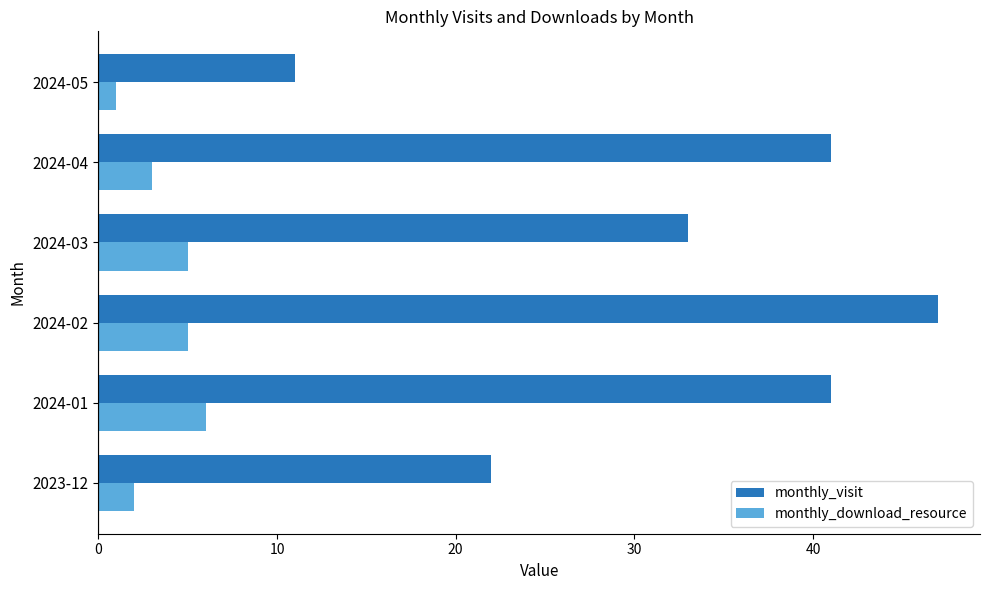

What are all the series names shown in the legend?

monthly_visit, monthly_download_resource